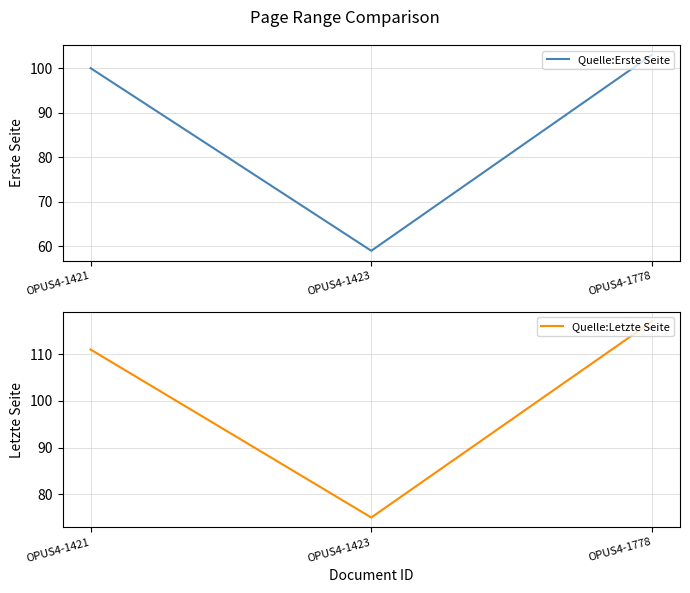

What is the sum of all Quelle:Letzte Seite values?

303